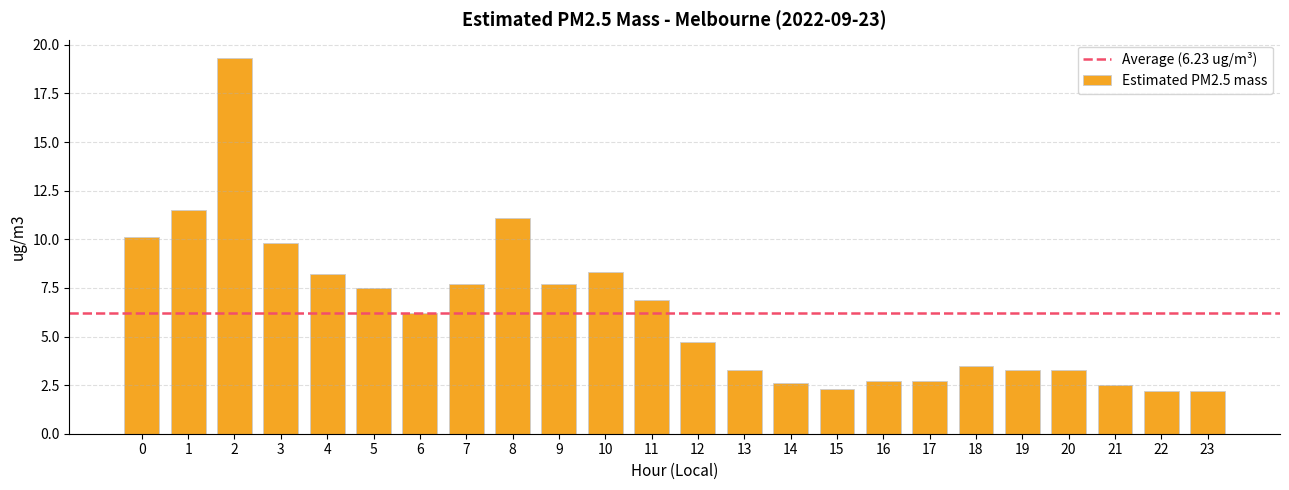

True or false: the data shows 2.3 at 15.

True